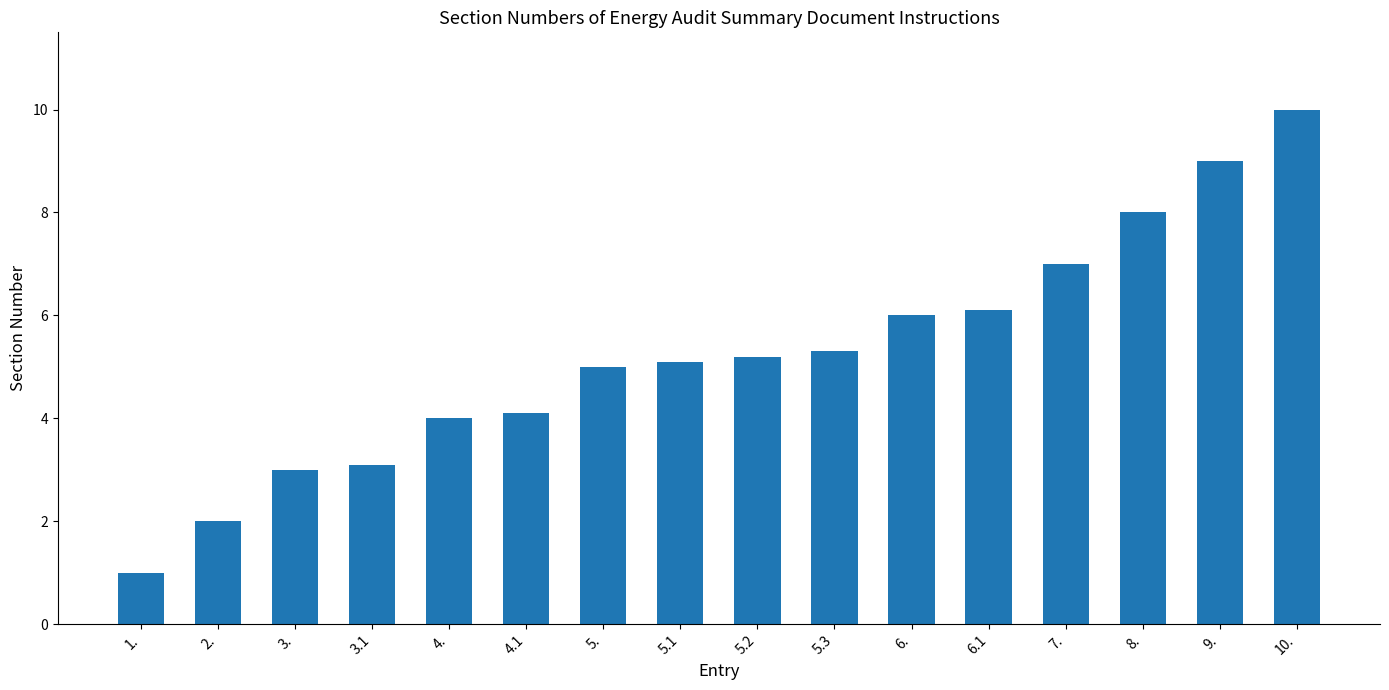

What is the label of the 6th bar from the right?

6.